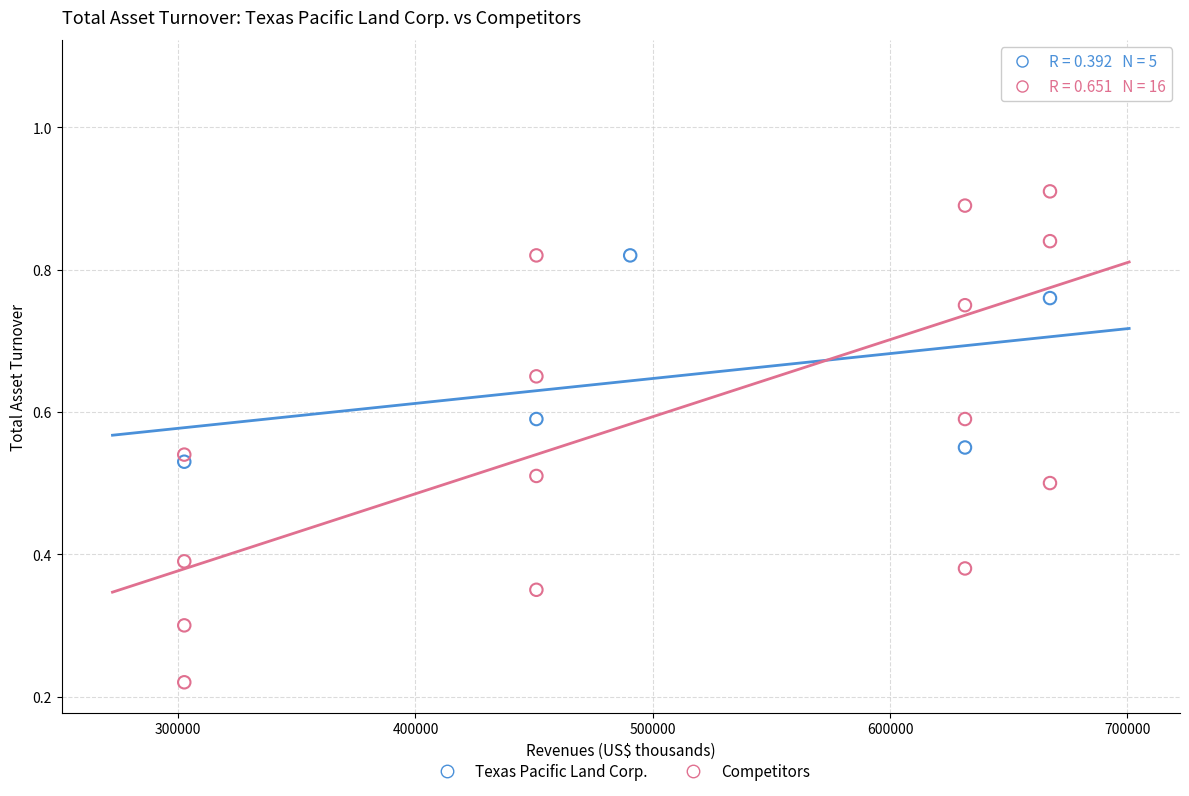

Which series contains the highest Y value?

Competitors